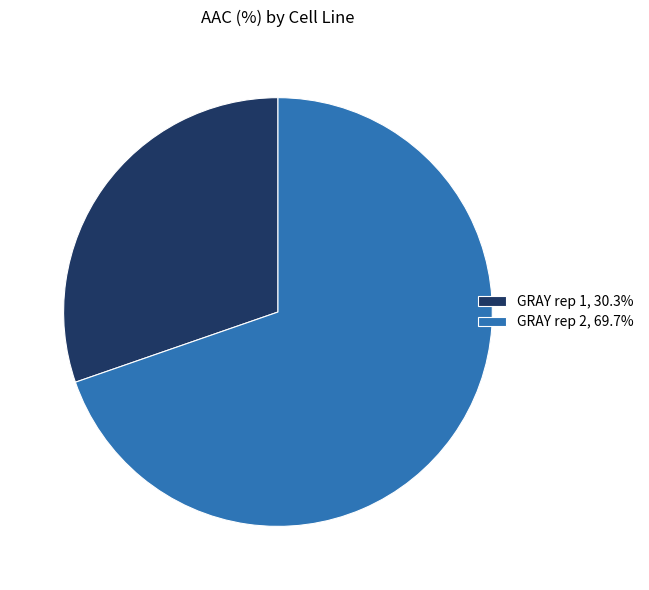

Count the number of slices in the pie.

2